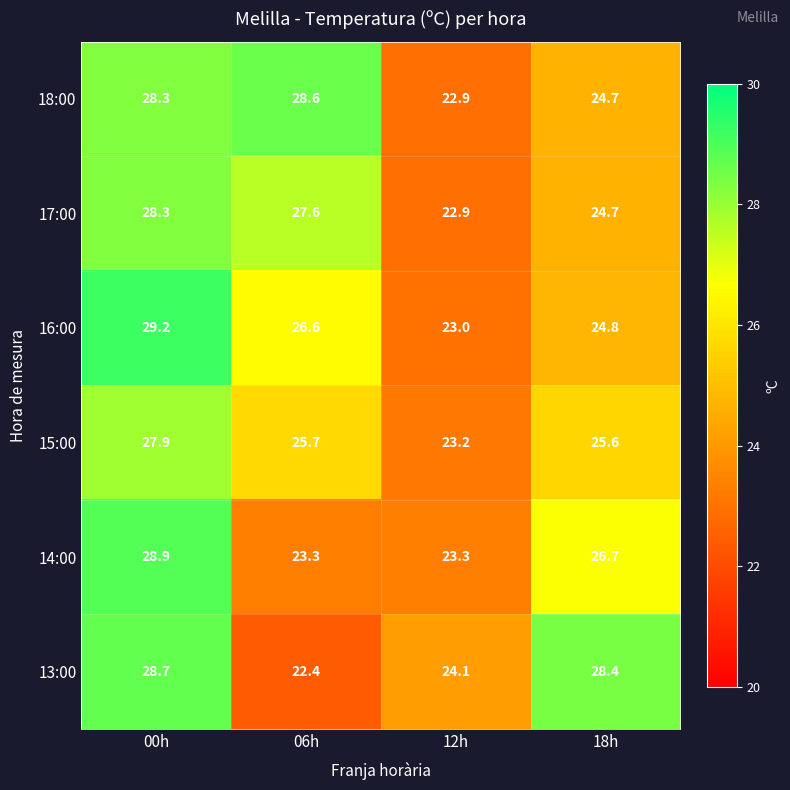

At which category is the sum across all series the highest?

00h